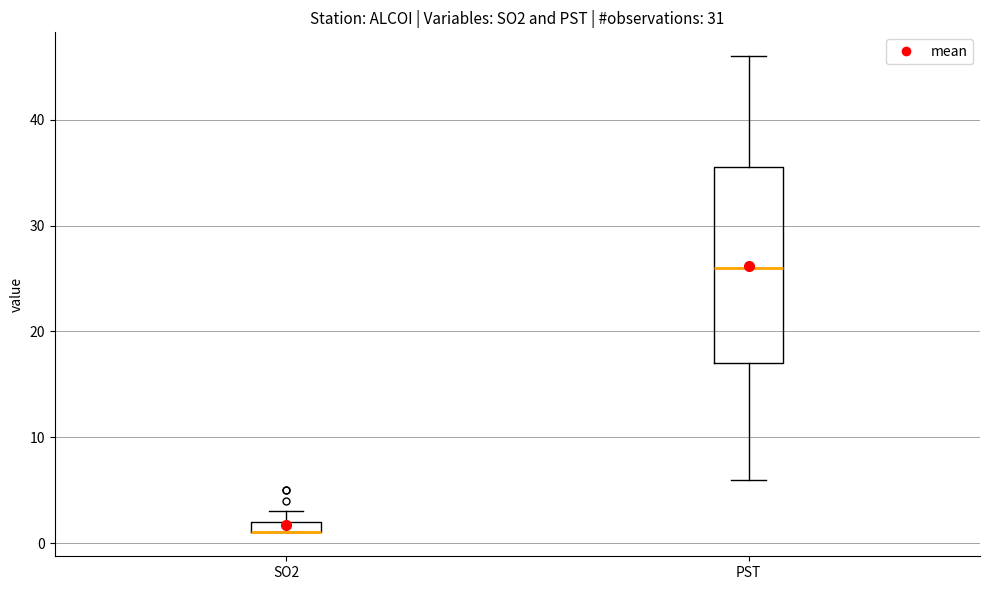

Which box is the tallest, from its lower edge to its upper edge?

PST